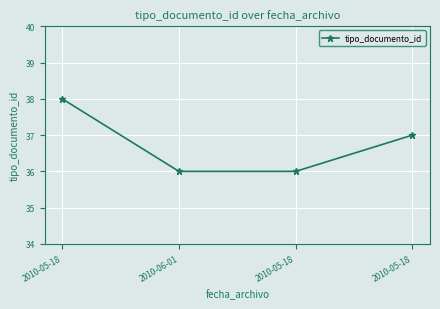

Does the chart have visible grid lines?

Yes